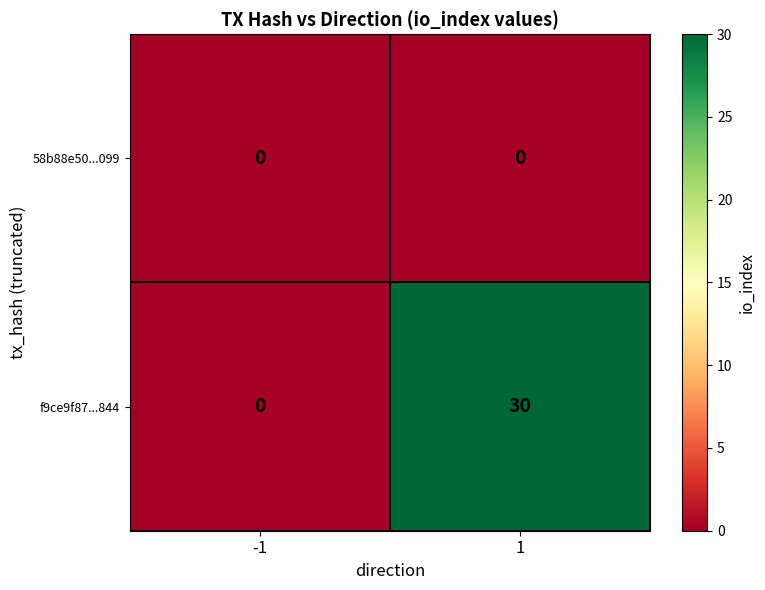

List the series in order of their peak value, lowest first.

58b88e50...099, f9ce9f87...844